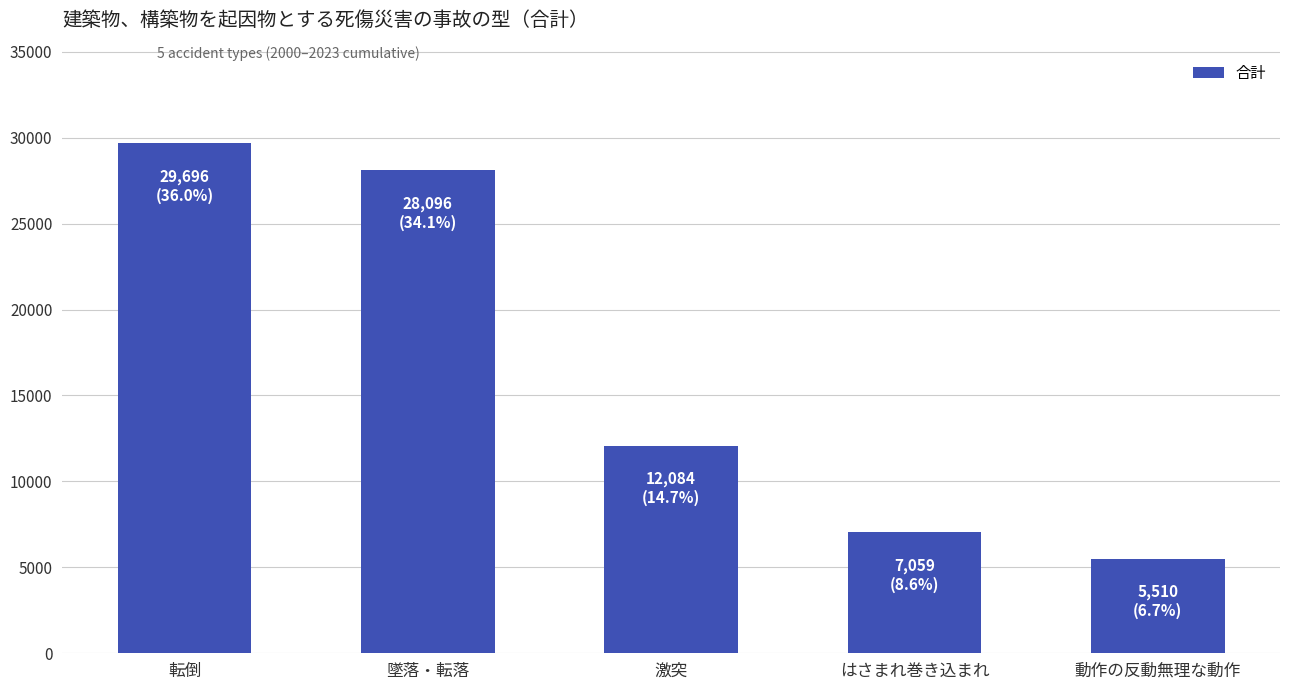

Rank the categories by value from lowest to highest.

動作の反動無理な動作, はさまれ巻き込まれ, 激突, 墜落・転落, 転倒